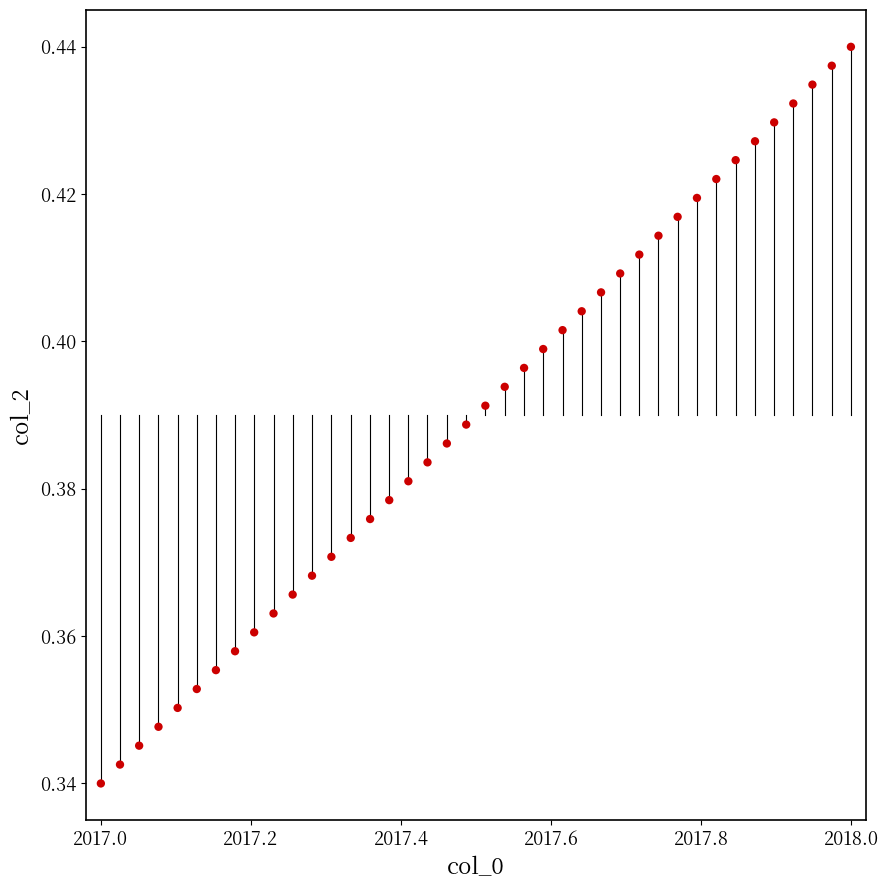

What is the range of X values (max minus min)?

1.0